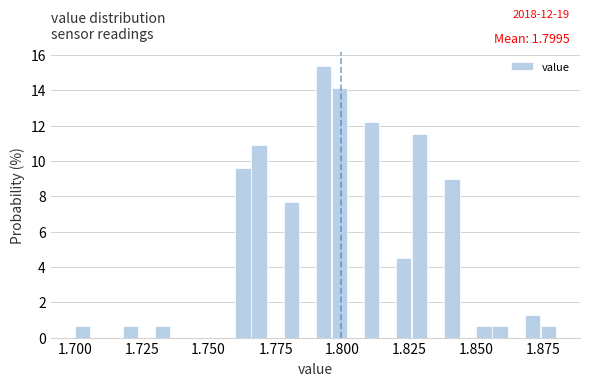

Around what value on the x-axis is the tallest bar? Give the approximate position of its centre, as read against the axis.

1.795